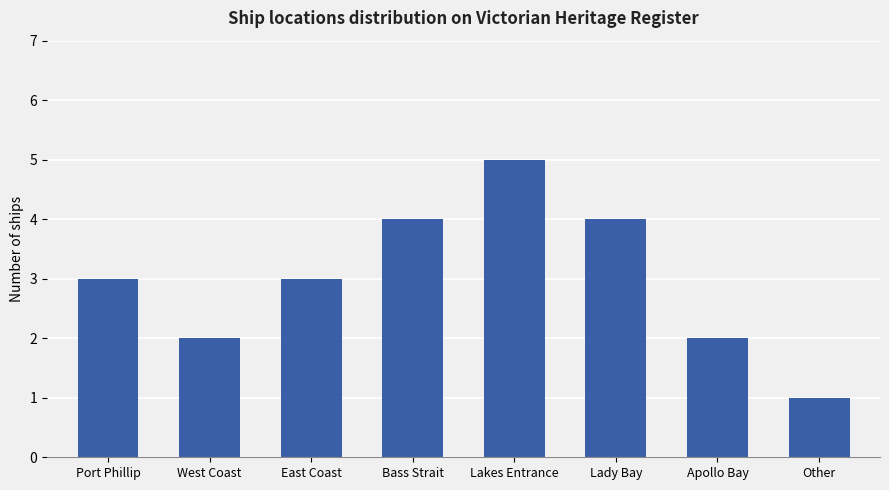

The chart shows a value of 2 at Apollo Bay. True or false?

True